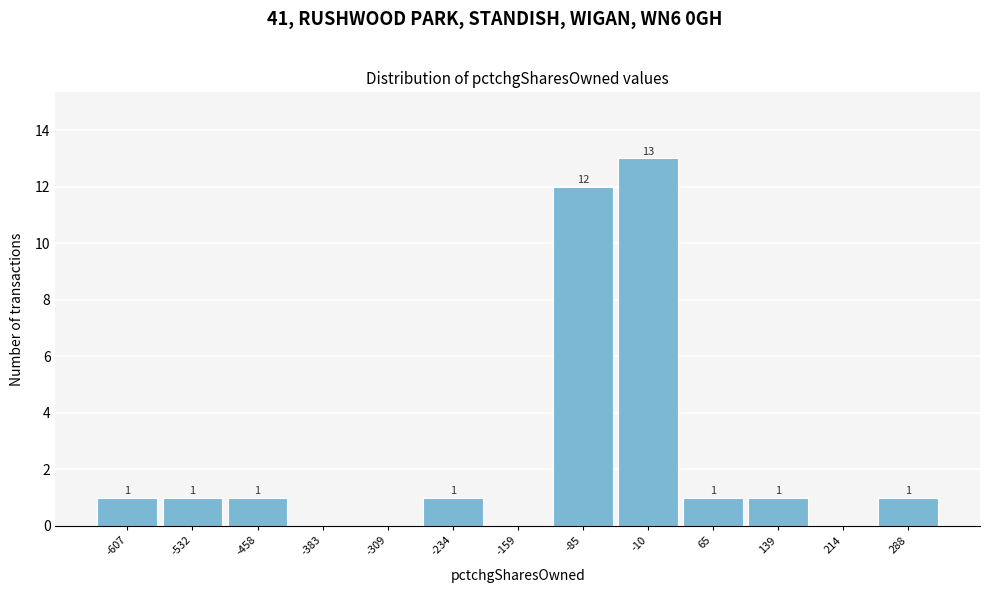

Reading left to right, what are all the values shown in this chart?

-607=1	-532=1	-458=1	-383=0	-309=0	-234=1	-159=0	-85=12	-10=13	65=1	139=1	214=0	288=1